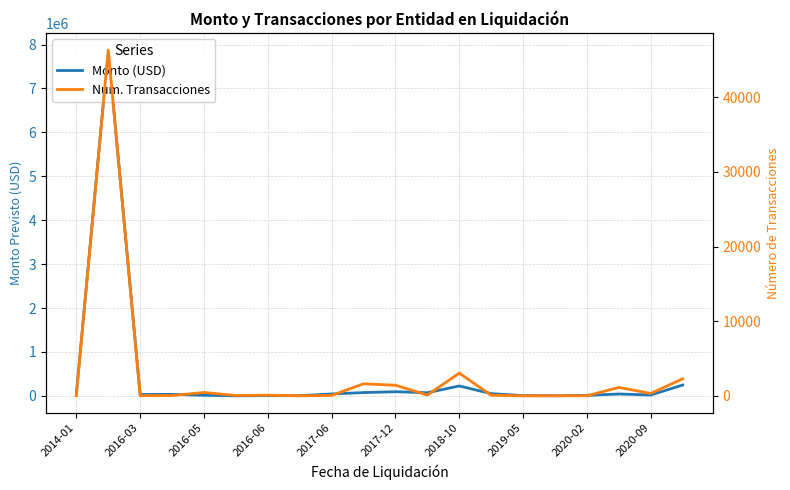

At 2018-10, list the series in order from largest to smallest.

Monto (USD), Num. Transacciones